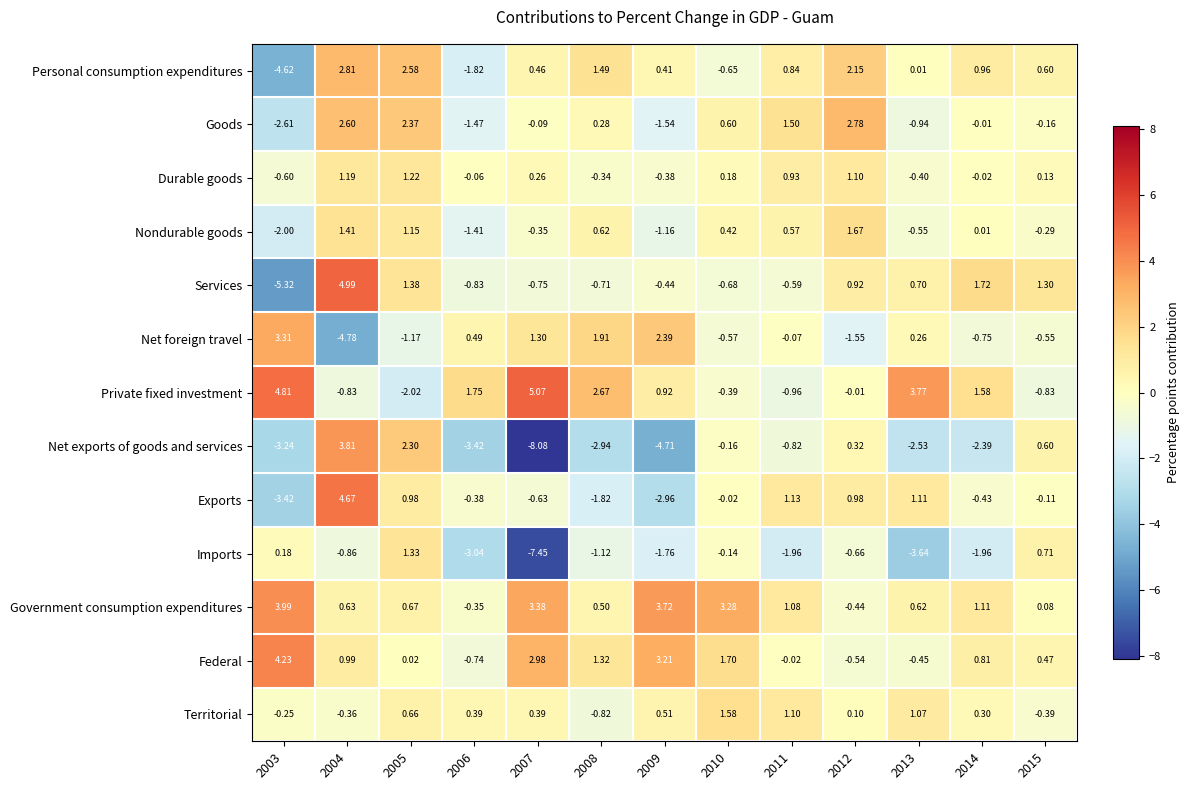

What is the spread (max minus min) of values at 2005?

4.6